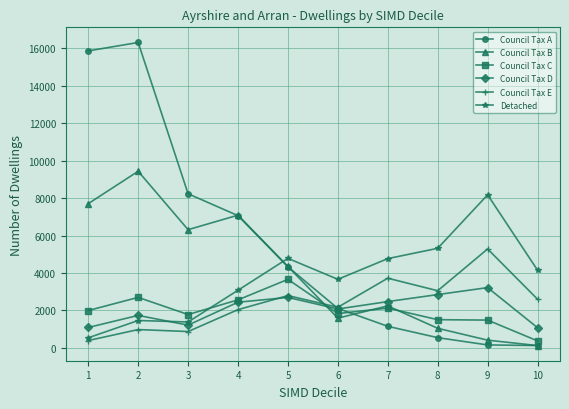

At which category does the chart reach its peak across all series?

2